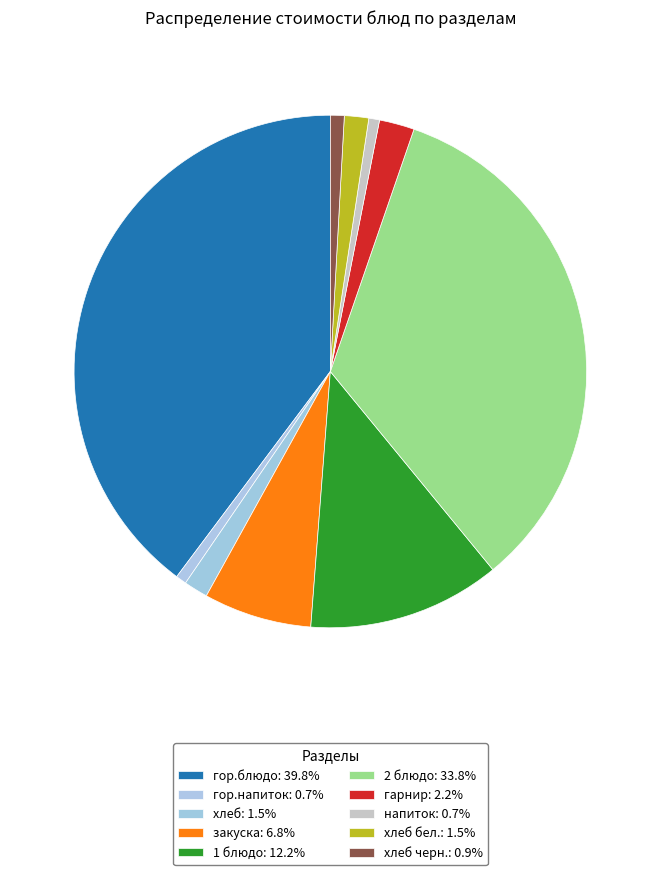

To the nearest percent, what is the difference between the largest and smallest slice percentages?

39%